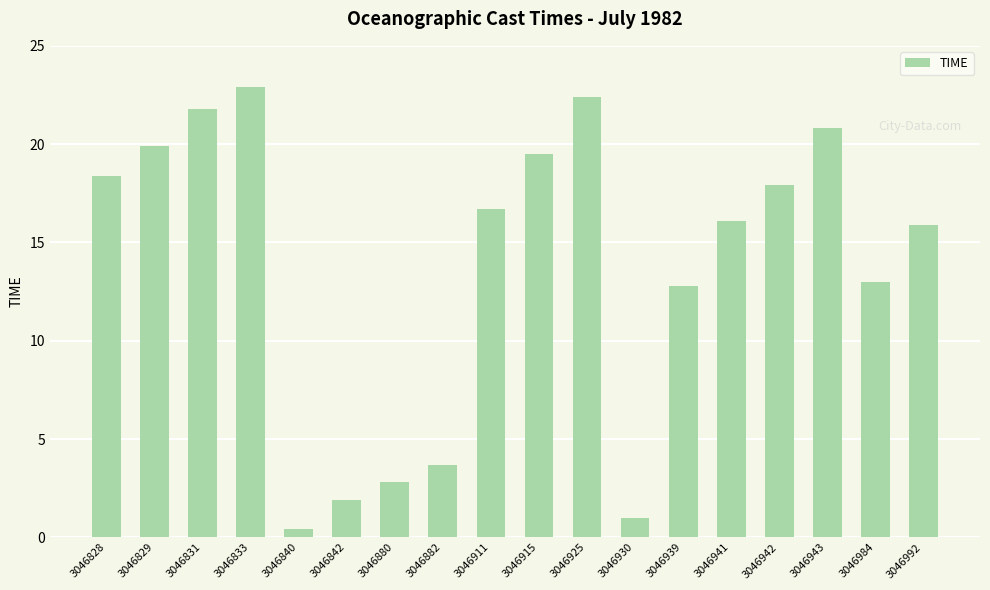

What is the sum of the values at 3046882 and 3046943?

24.5